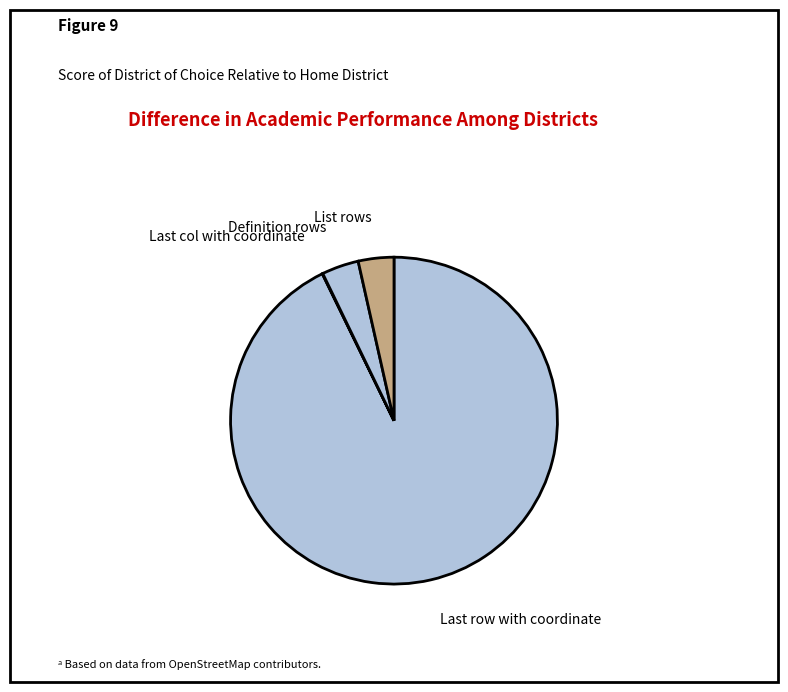

Is List rows the majority of the pie?

No